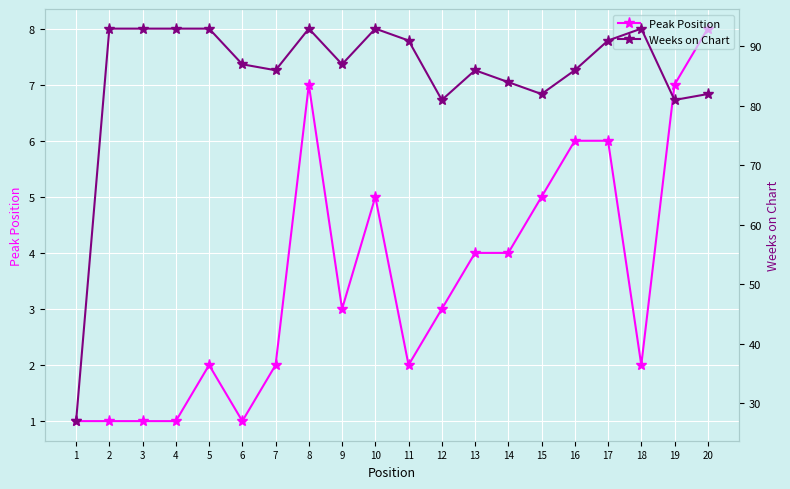

How many interior local peaks does the Weeks on Chart series have?

4